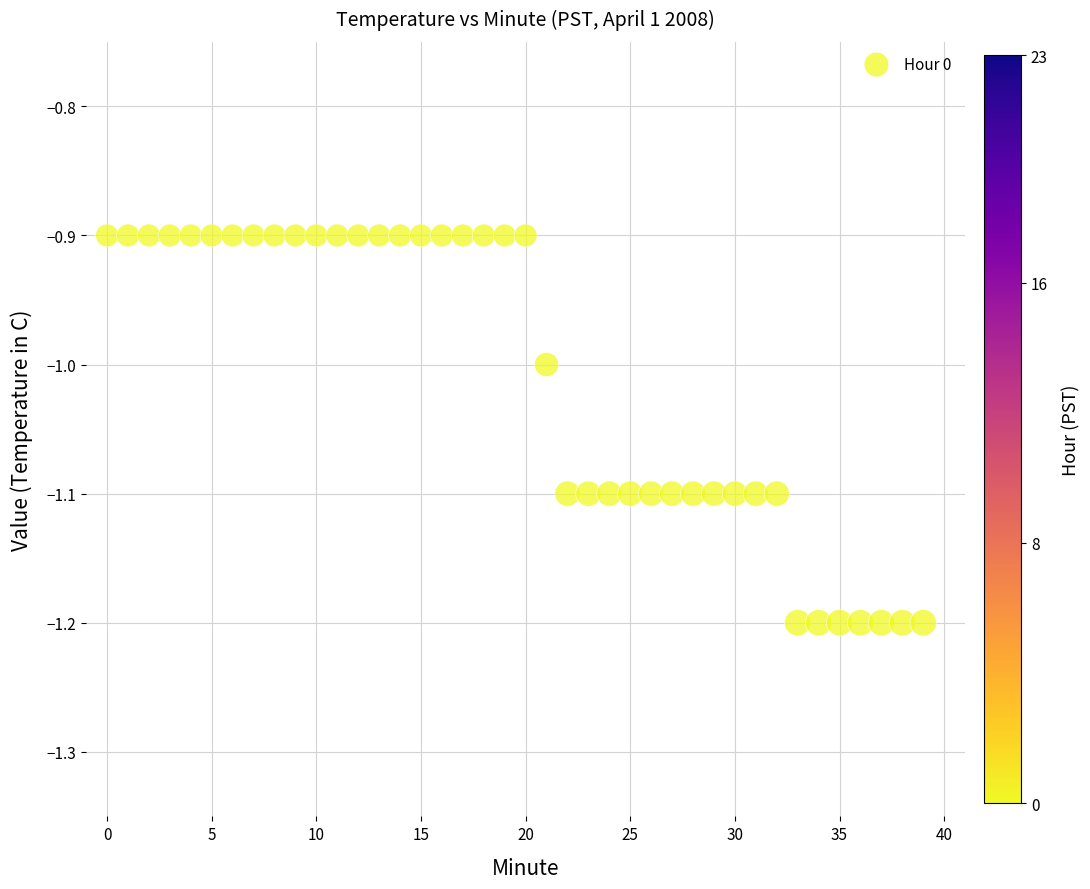

What is the range of Y values (max minus min)?

0.3